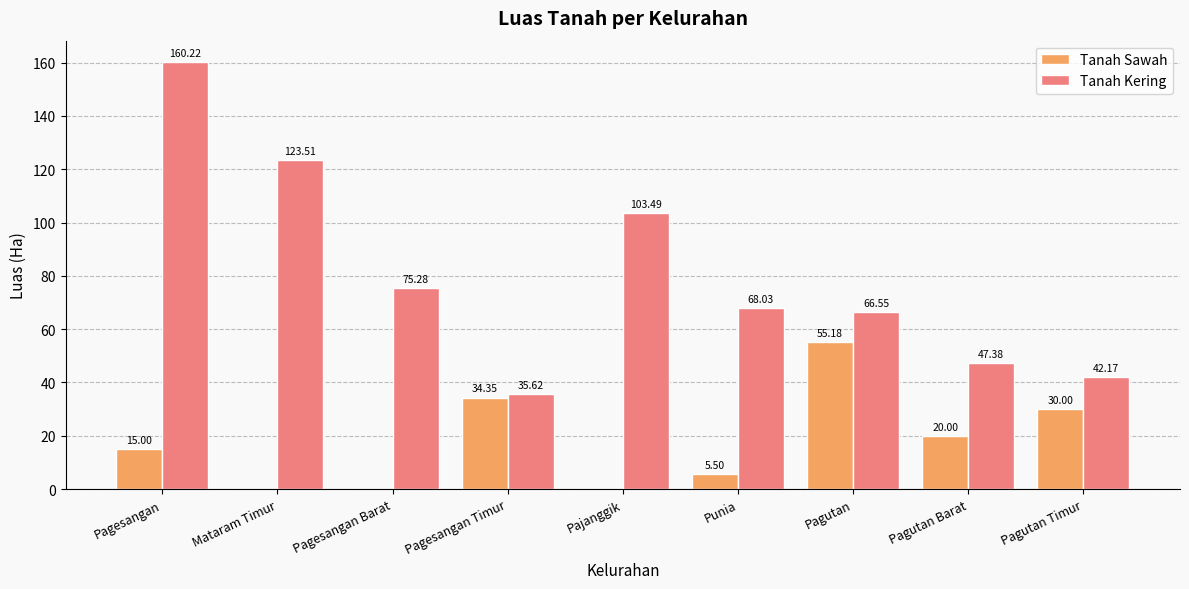

Which category has the highest value across all series?

Pagesangan